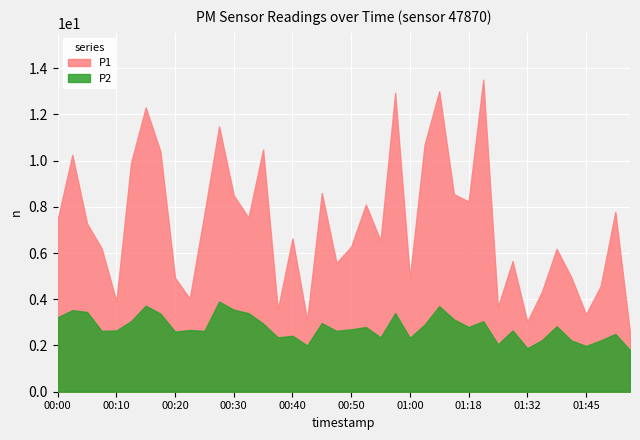

List the series in order of their peak value, highest first.

P1, P2